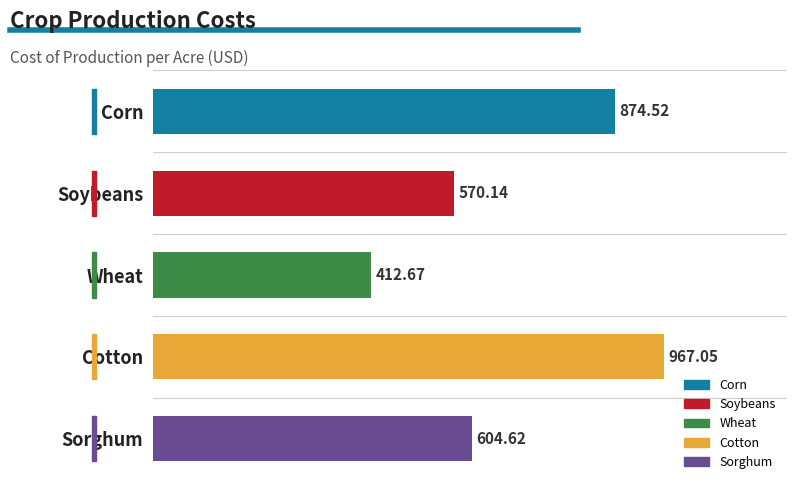

What is the change in value from Corn to Sorghum?

-269.9